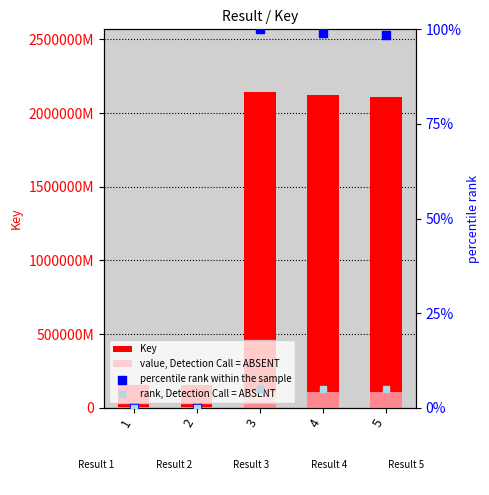

At how many categories does at least one series exceed 535484533?

3